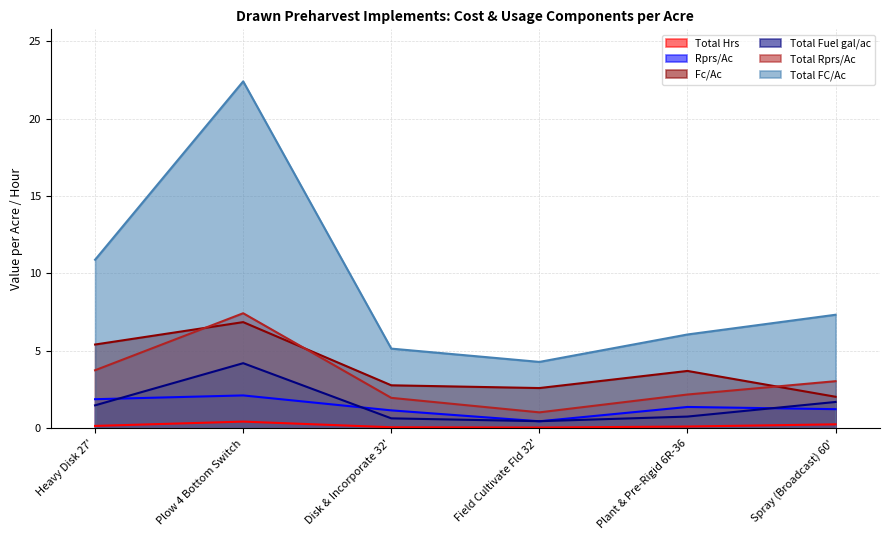

Where does the Fc/Ac series first go above 3?

Heavy Disk 27'